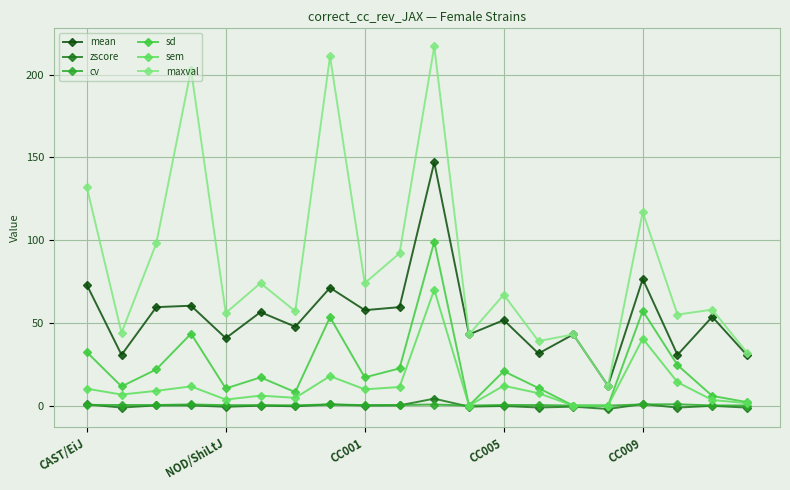

True or false: cv has more than 0 points higher than both neighbors.

True